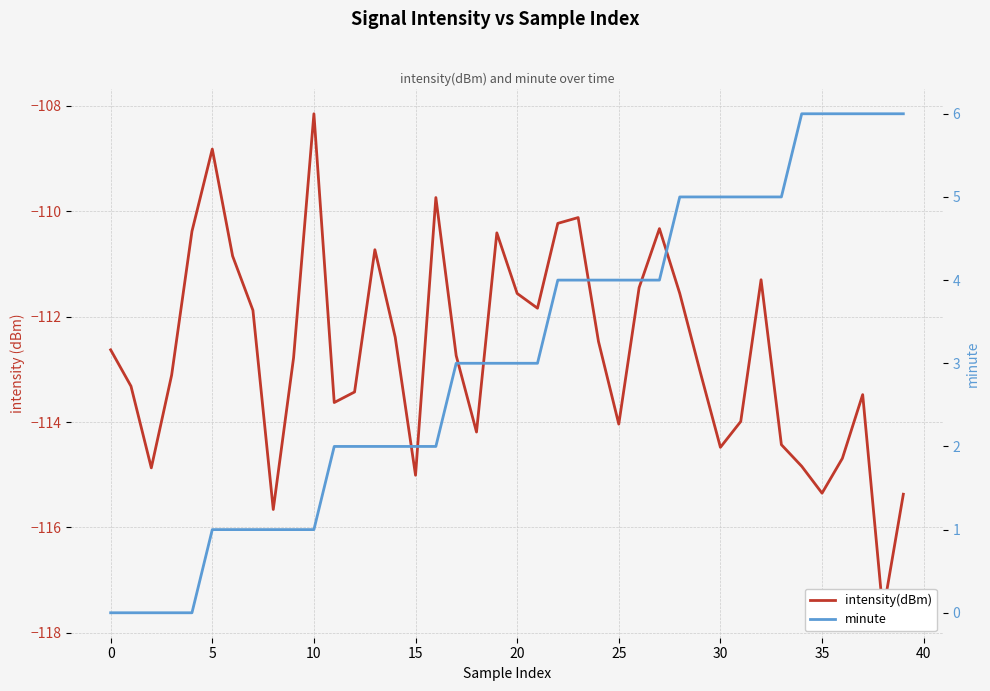

How many distinct data groups are displayed?

2